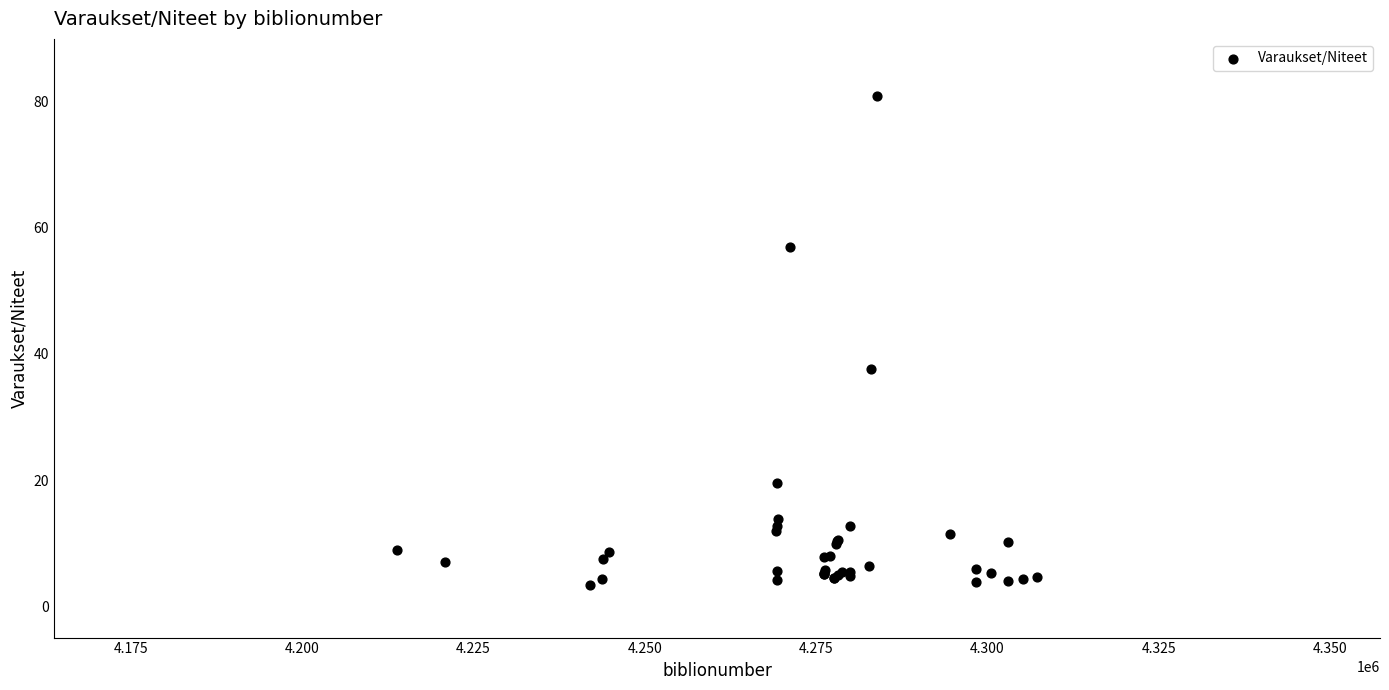

What Y value in the scatter plot is closest to 42?

37.7